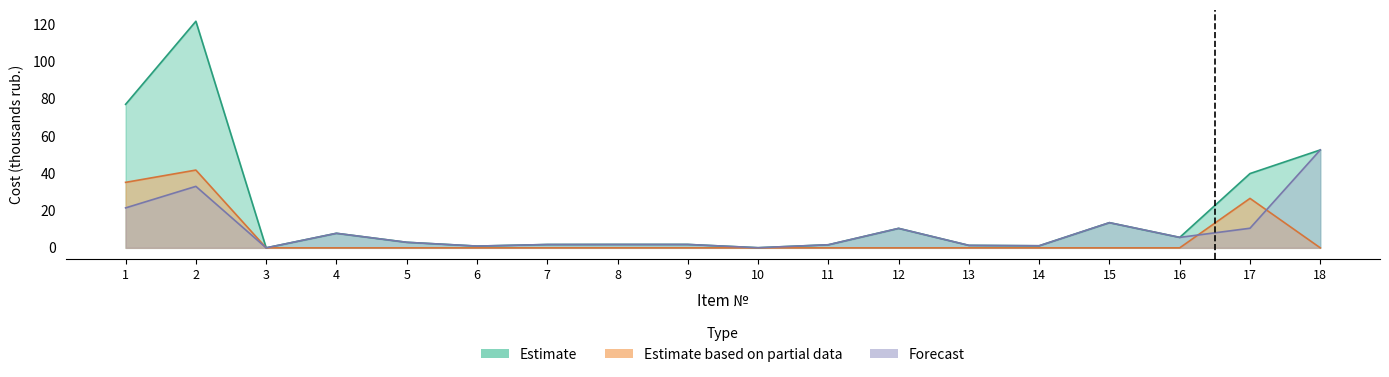

Reading left to right, extract all data points from this chart.

Estimate: 1=77.0	2=121.5	3=0.0	4=7.8	5=3.0	6=0.9	7=1.8	8=1.8	9=1.8	10=0.1	11=1.6	12=10.4	13=1.3	14=1.1	15=13.5	16=5.6	17=39.8	18=52.5
Estimate based on partial data: 1=35.1	2=41.7	3=0.0	4=0.0	5=0.0	6=0.0	7=0.0	8=0.0	9=0.0	10=0.0	11=0.0	12=0.0	13=0.0	14=0.0	15=0.0	16=0.0	17=26.5	18=0.0
Forecast: 1=21.4	2=33.0	3=0.0	4=7.8	5=3.0	6=0.9	7=1.8	8=1.8	9=1.8	10=0.1	11=1.6	12=10.4	13=1.3	14=1.1	15=13.5	16=5.6	17=10.5	18=52.5